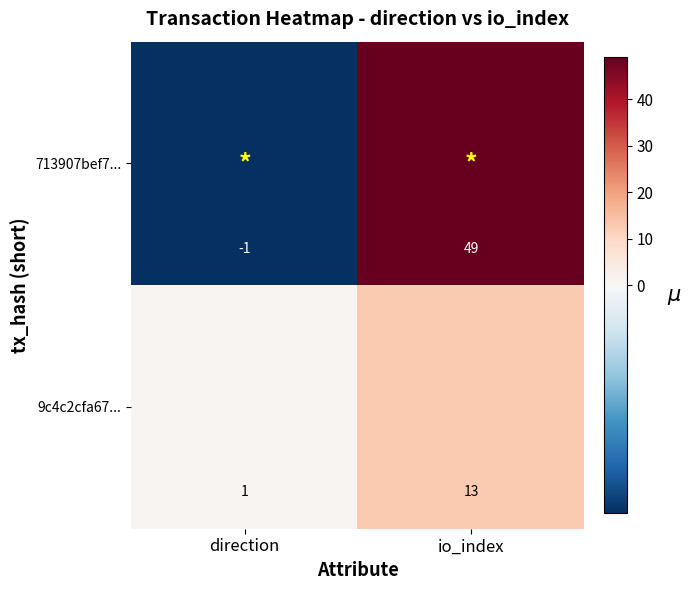

Which series has the largest total across all categories?

713907bef7...